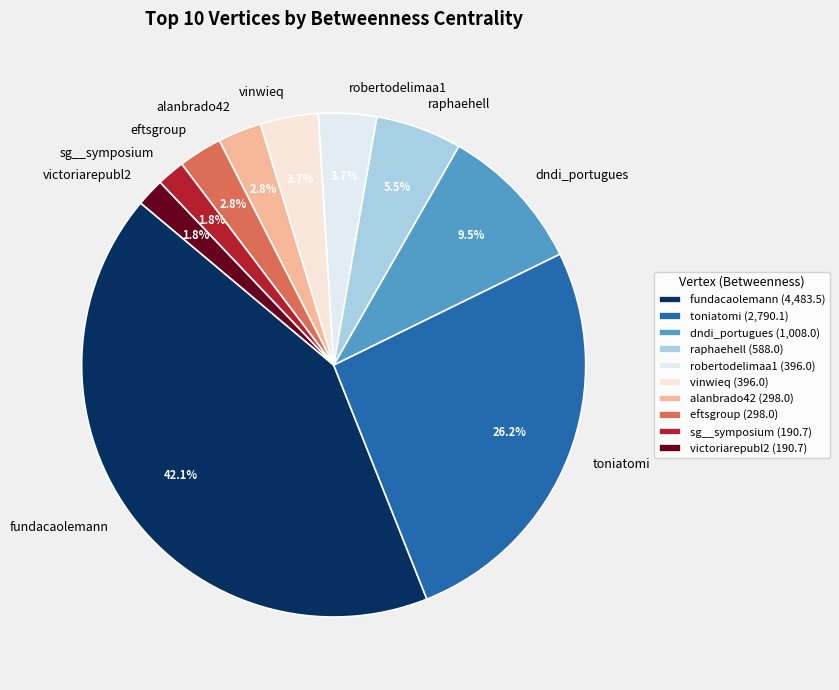

To the nearest percent, what is the combined percentage of fundacaolemann and dndi_portugues?

52%